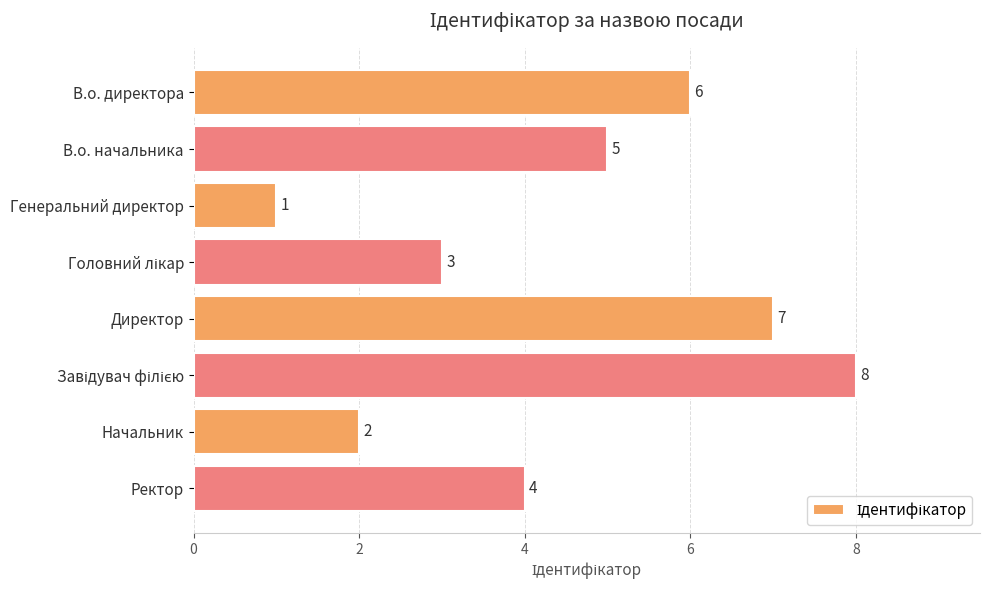

Reading top to bottom, extract all data points from this chart.

6	5	1	3	7	8	2	4